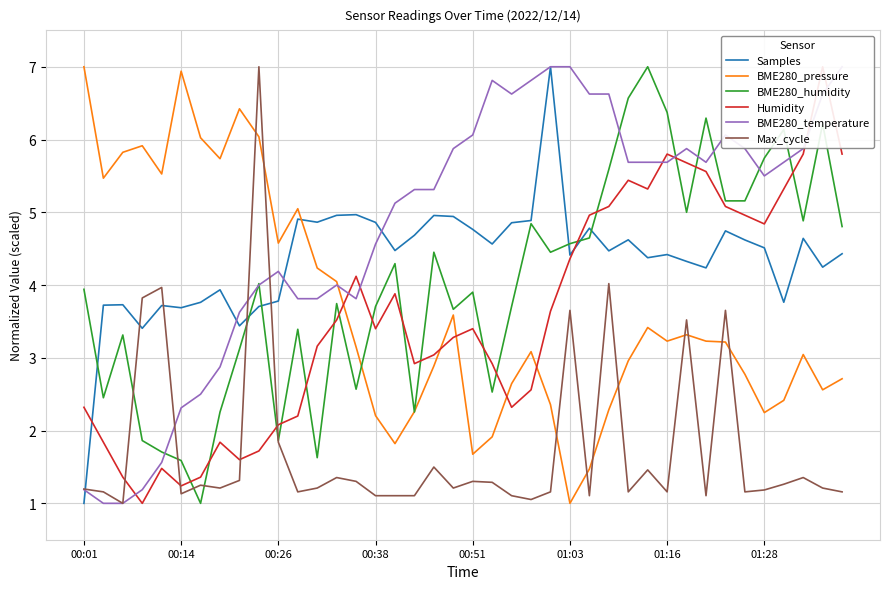

Which series ends up on top after the final intersection of Humidity and BME280_pressure?

Humidity